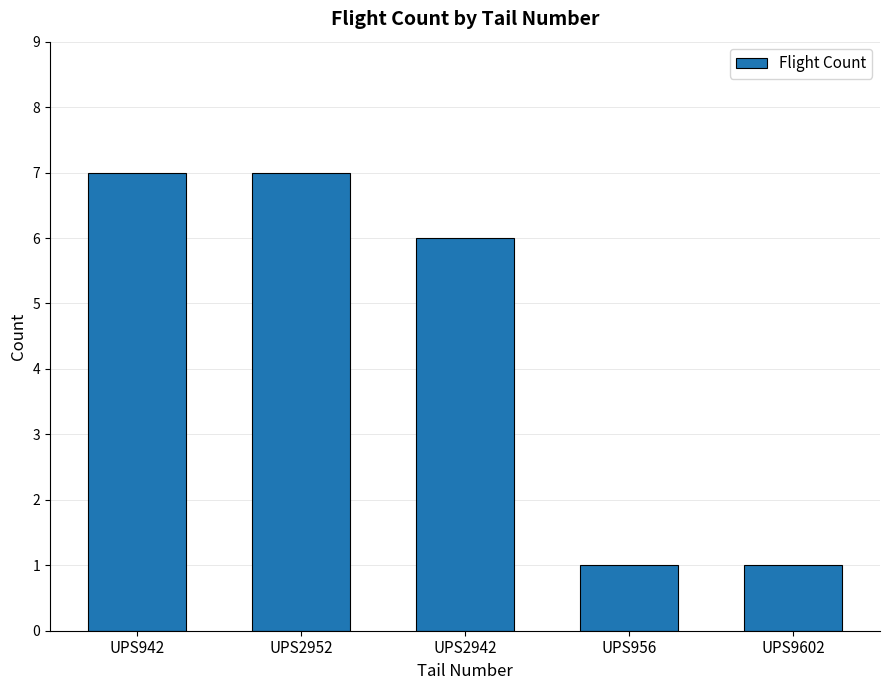

What is the difference between the second highest and second lowest values?

6